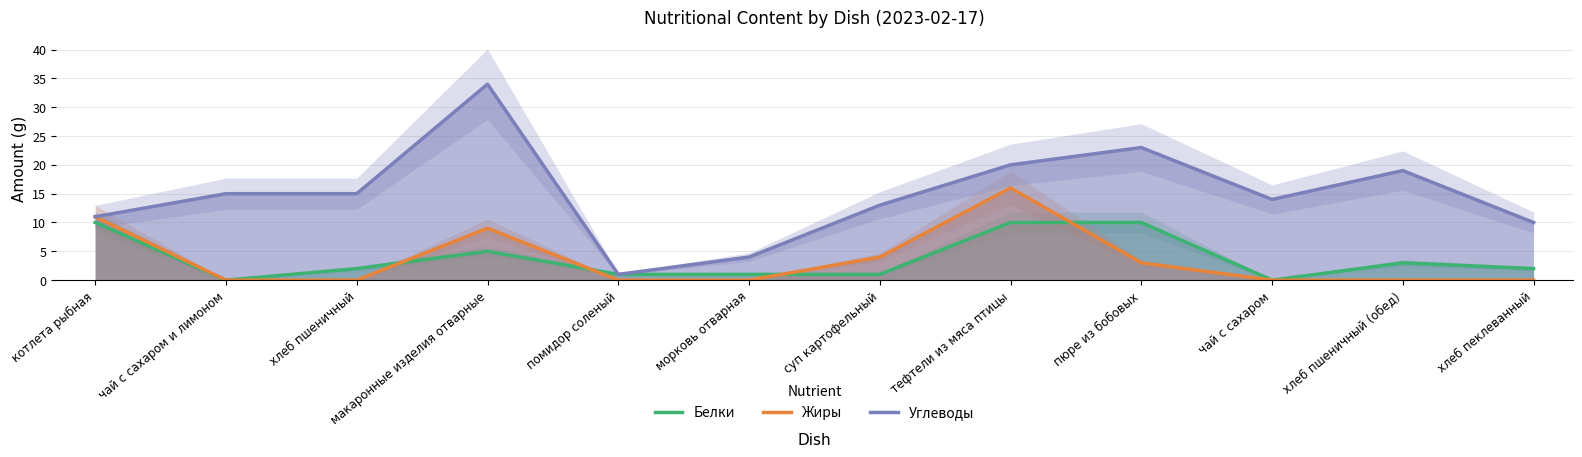

The value of Углеводы at помидор соленый is 1. True or false?

True